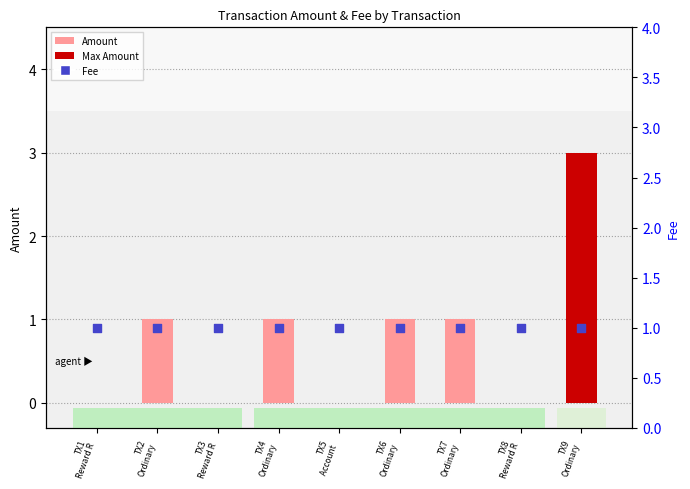

Which series has the largest total across all categories?

Fee